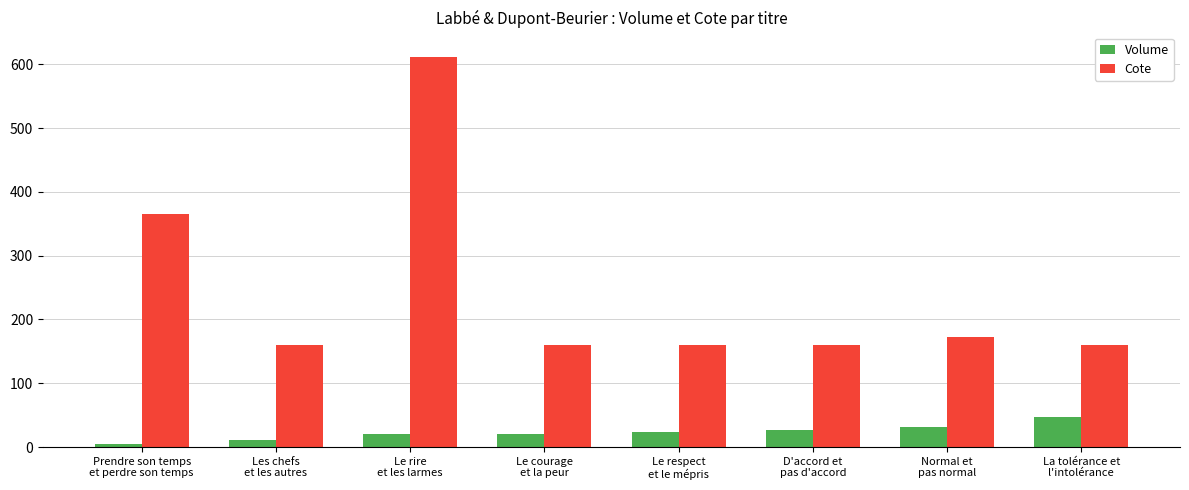

Is it true that Cote equals 105.9 at Le courage
et la peur?

False